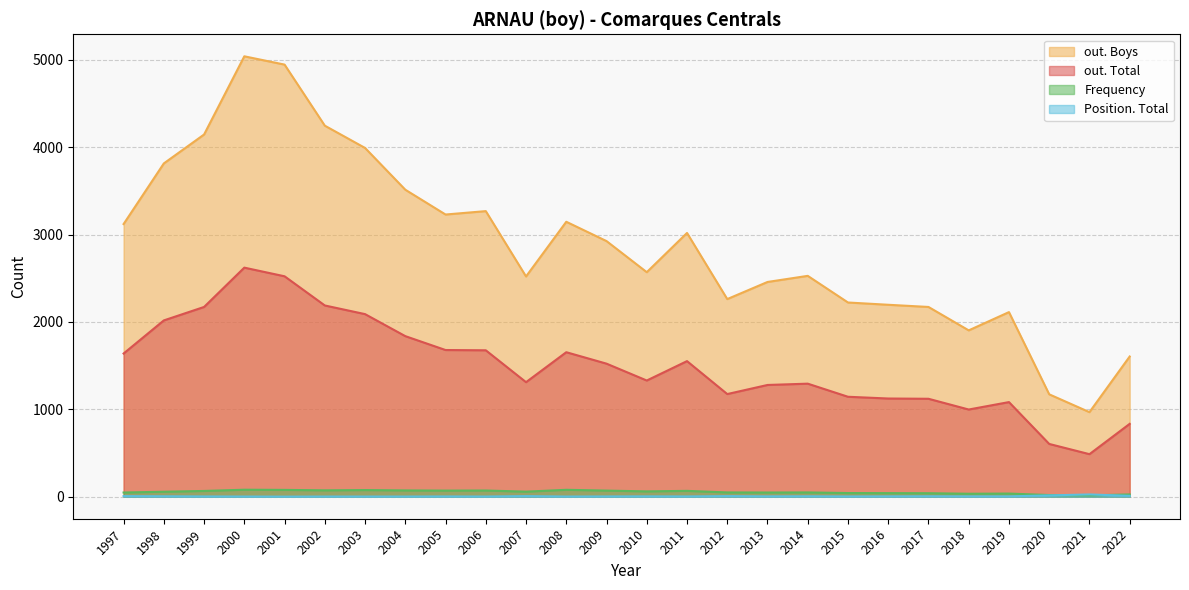

How many values in the out. Total series are below 1523?

13